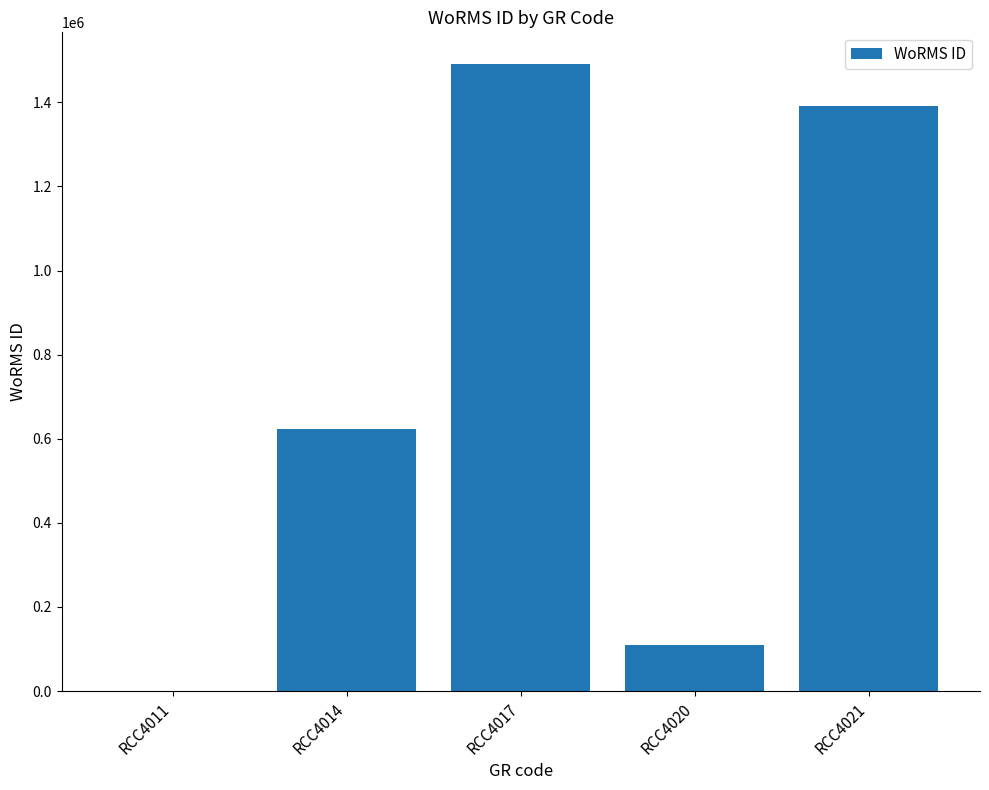

What is the change in value from RCC4017 to RCC4021?

-100521